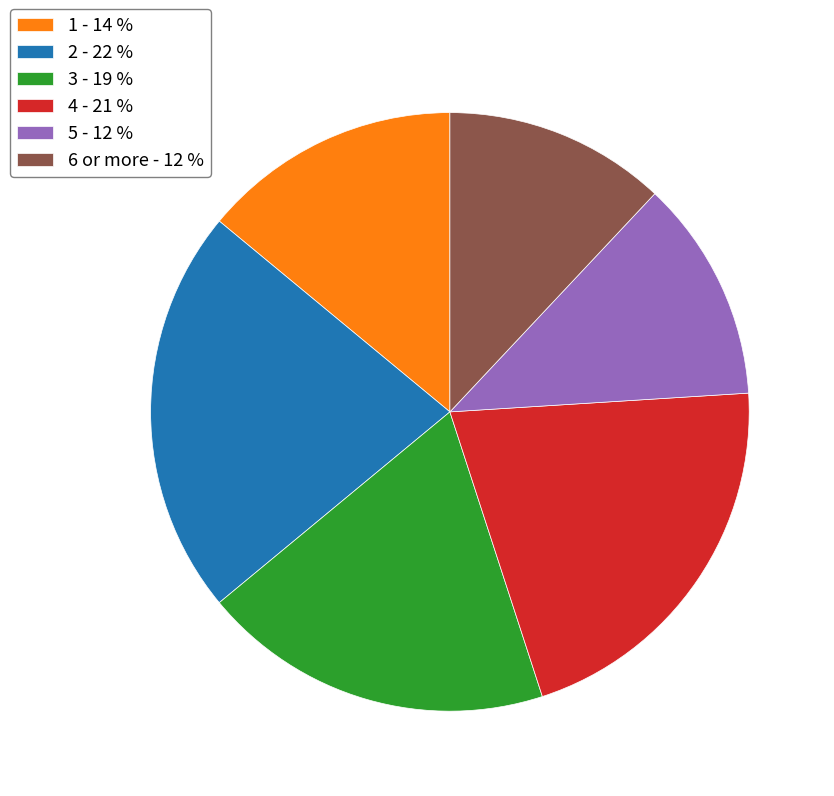

Do 3 - 19 % and 5 - 12 % together represent more than half of the pie?

No